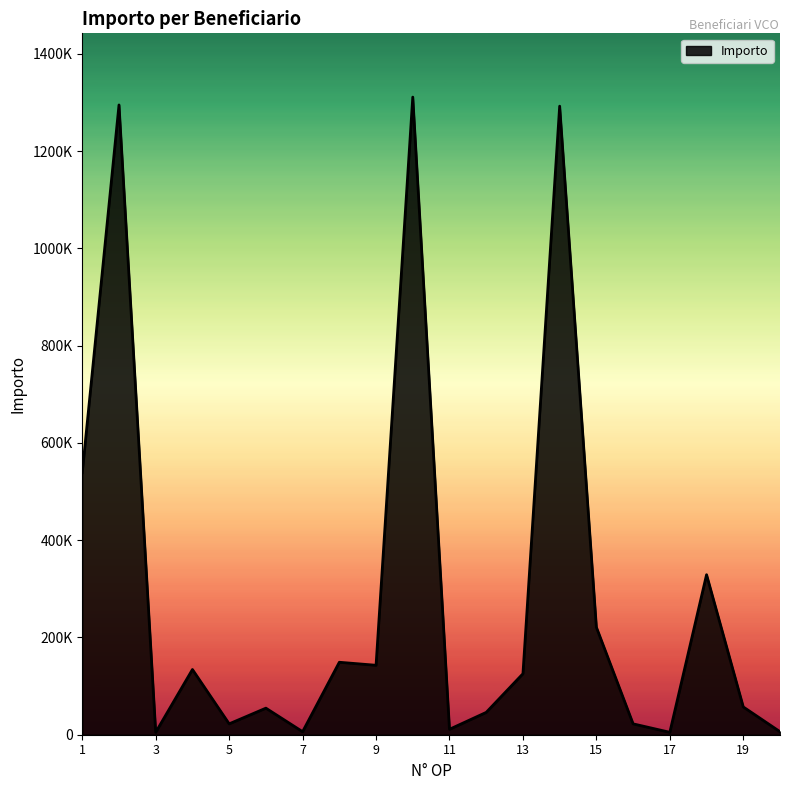

What is the sum of all values?

5775557.4